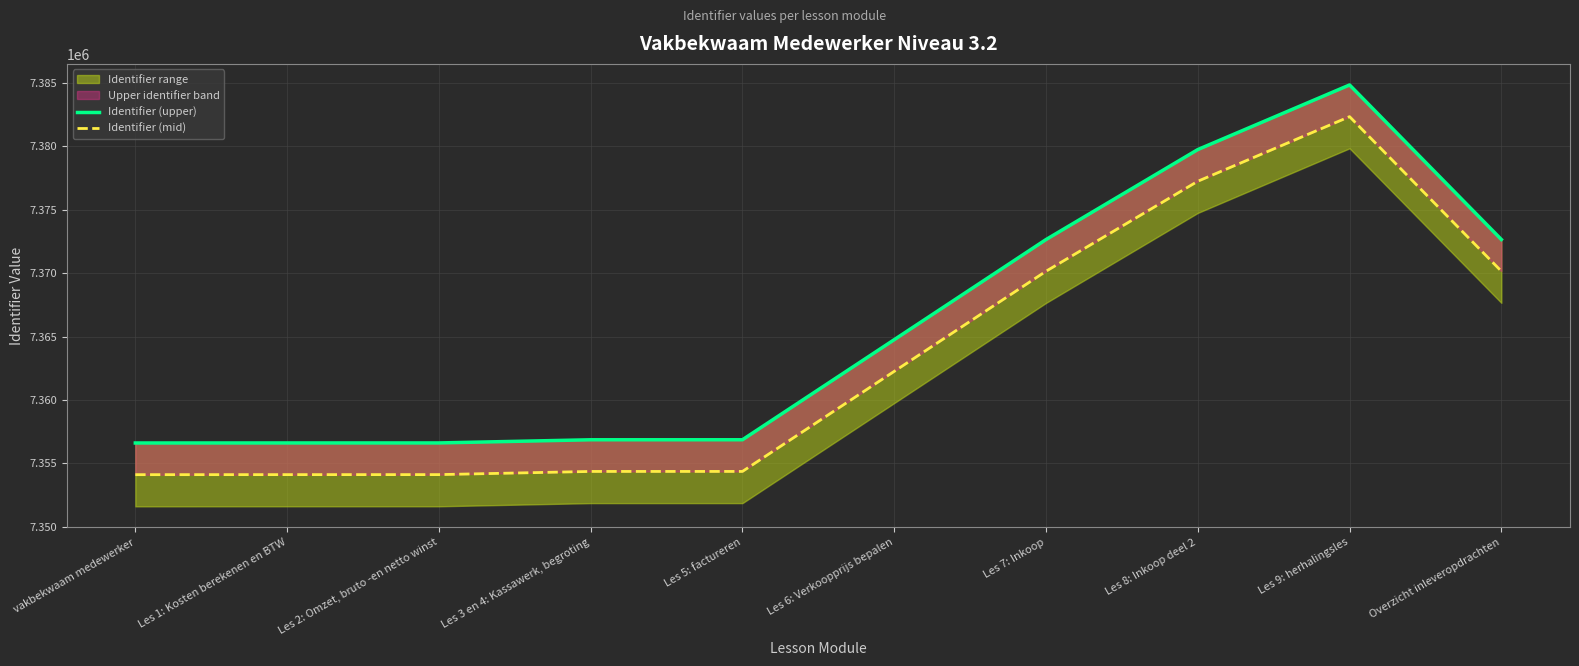

At which category is the sum across all series the highest?

Les 9: herhalingsles